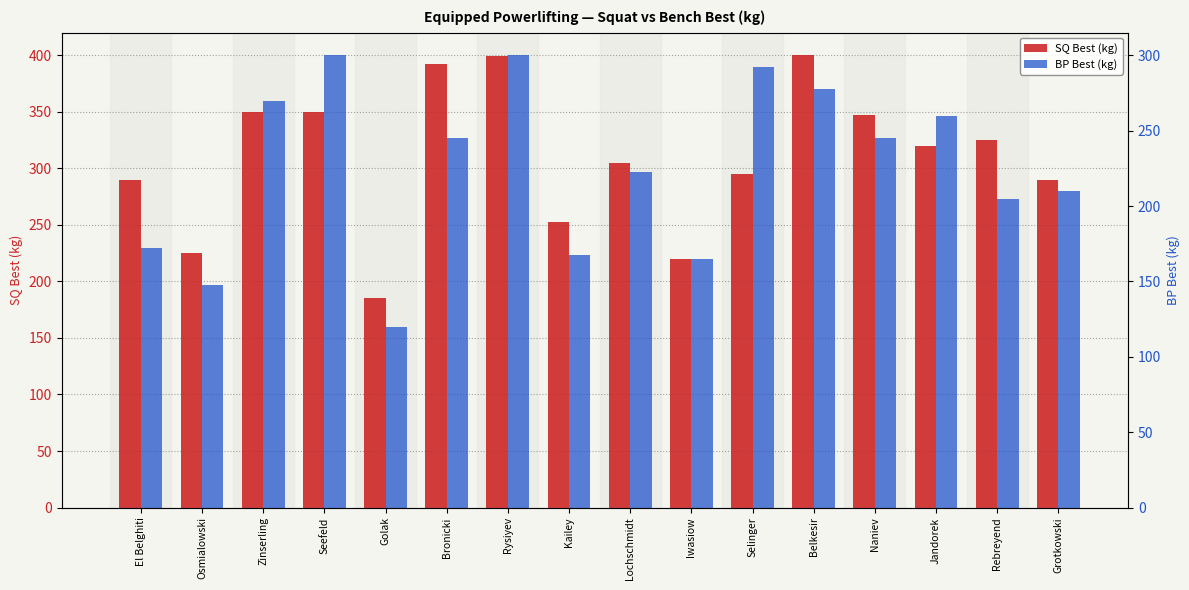

How many bars are there in each group?

2